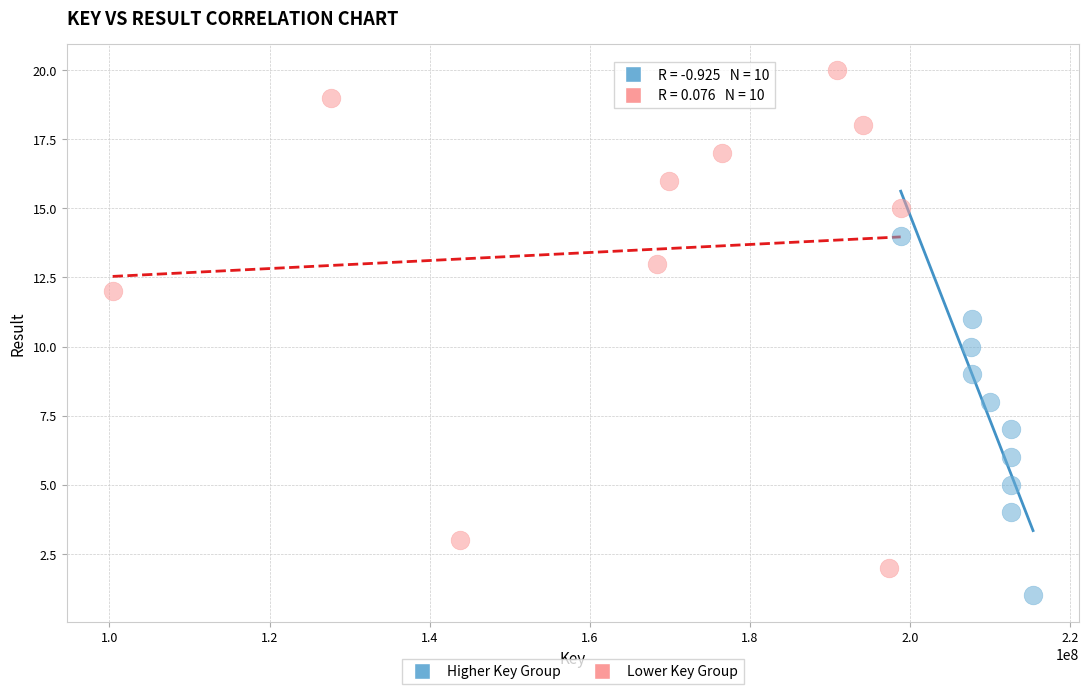

Which series has the widest spread of Y values?

Lower Key Group